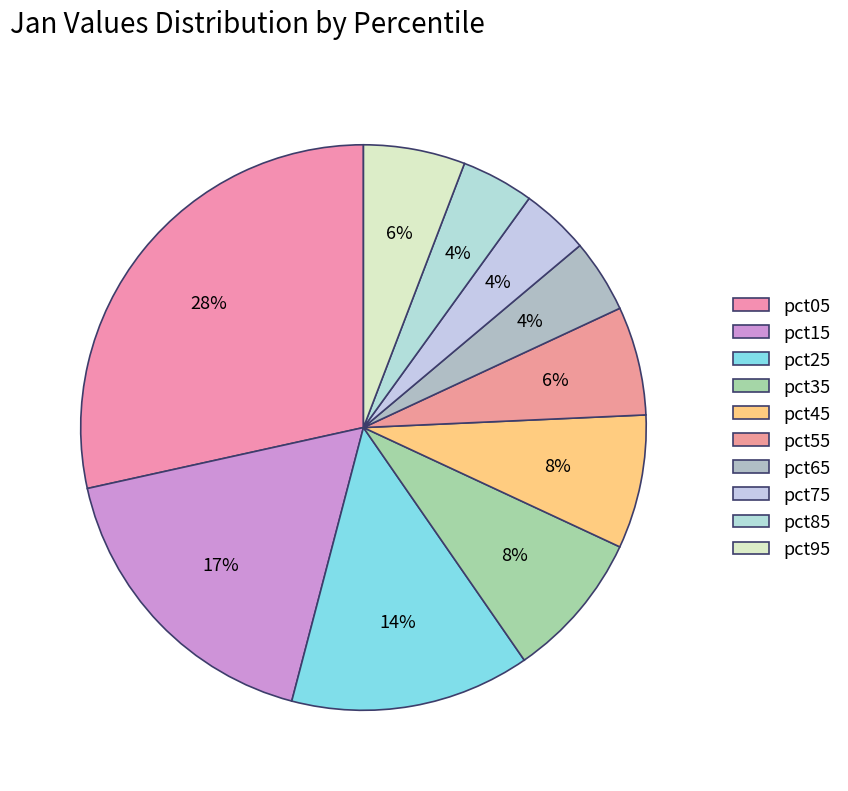

What is the change in value from pct15 to pct55?

-0.5